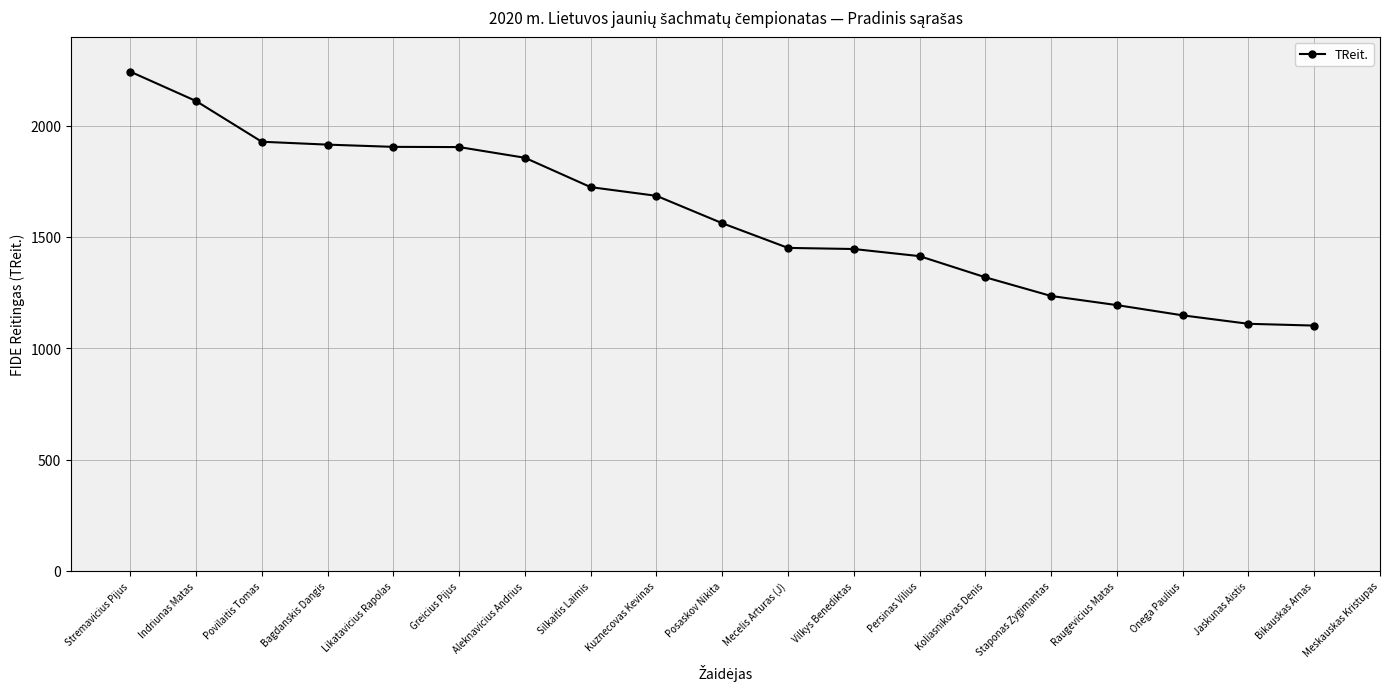

How many data points are above 1562?

9